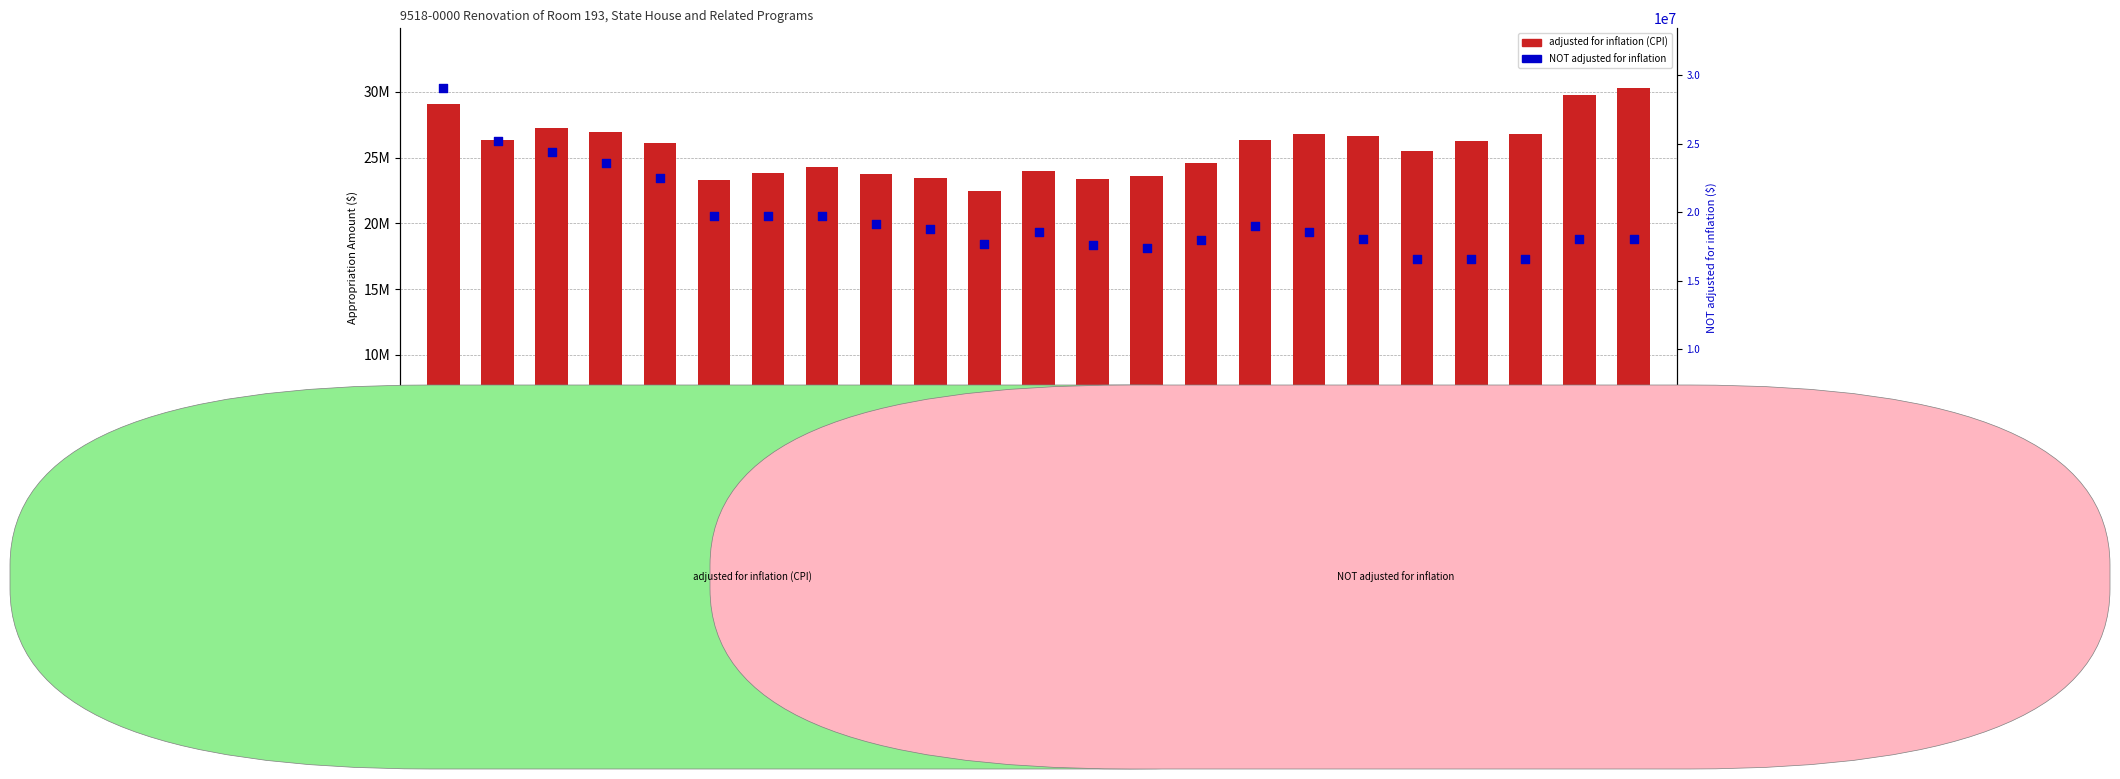

What is the total value across all series at FY06?

44705819